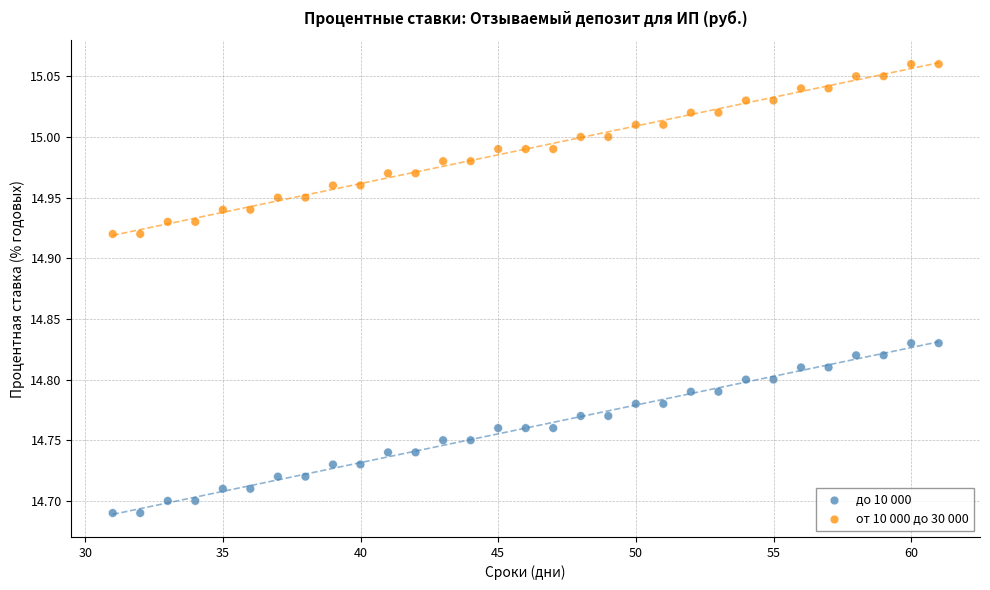

Which series reaches the minimum Y coordinate?

до 10 000